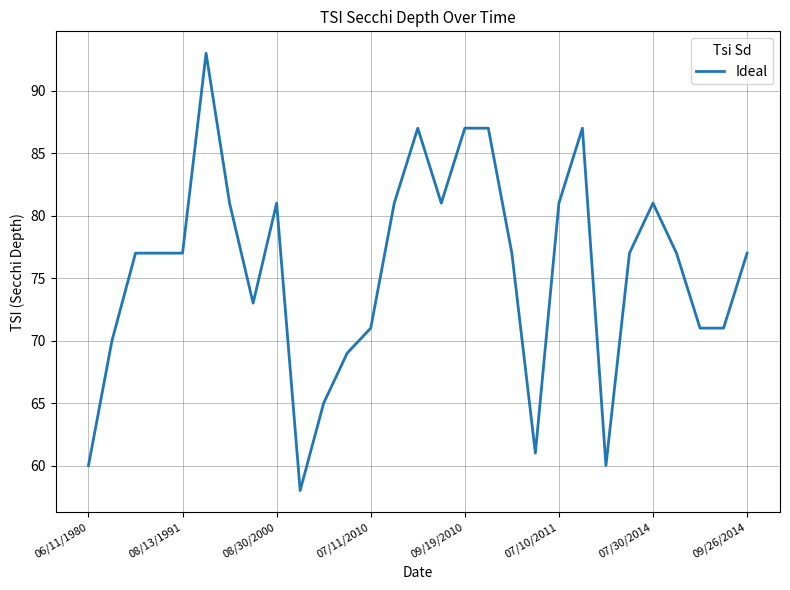

What is the greatest value displayed?

93